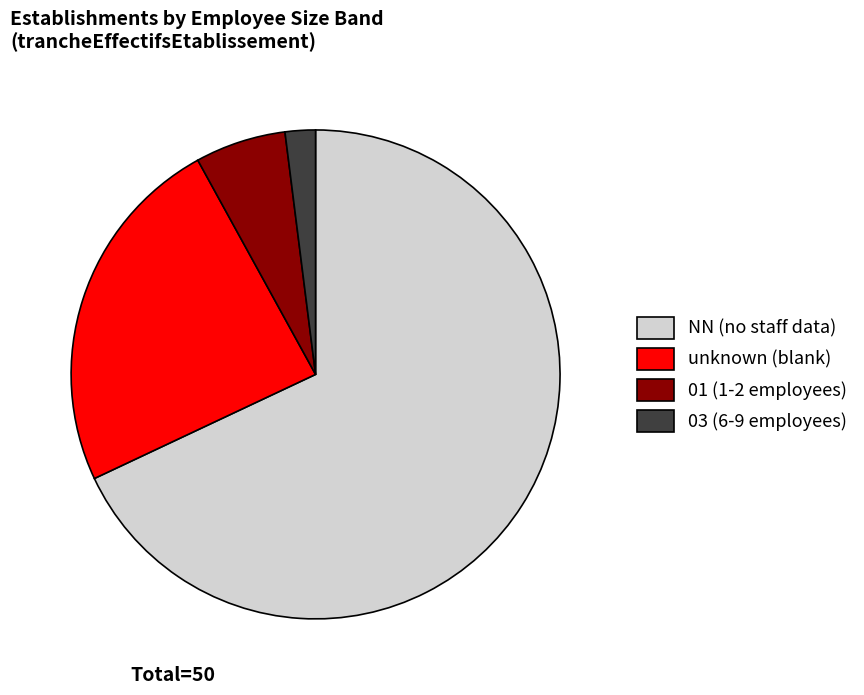

Do 03 (6-9 employees) and 01 (1-2 employees) together represent more than half of the pie?

No